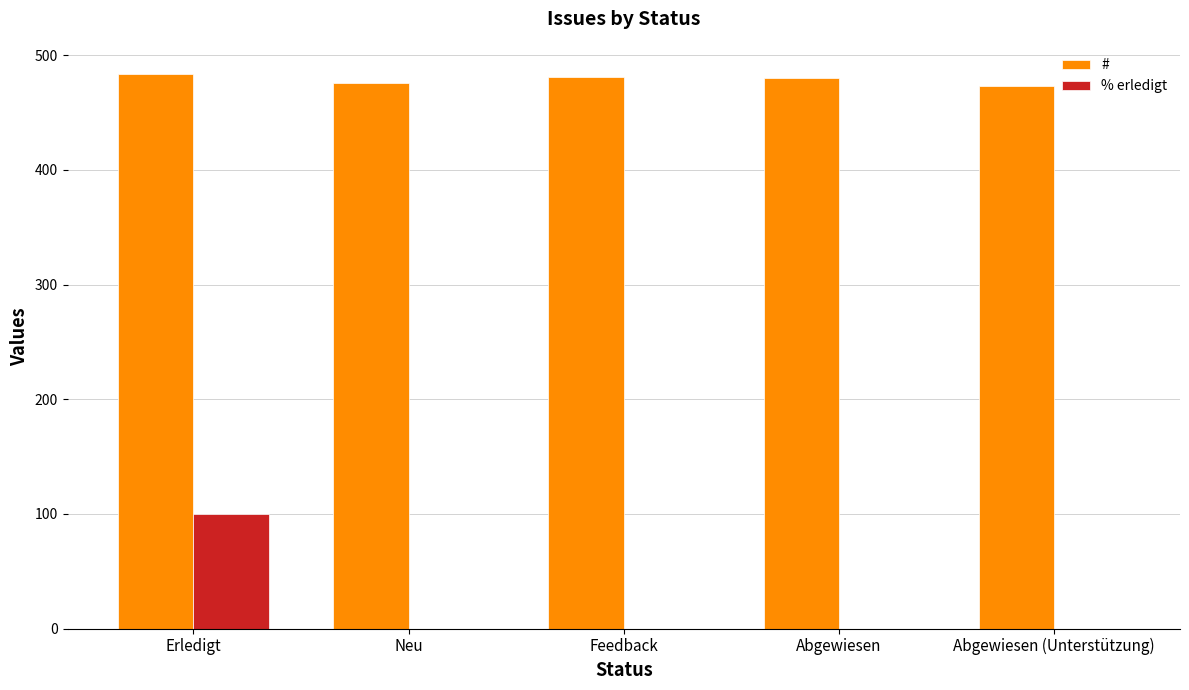

How many groups of bars are there?

5